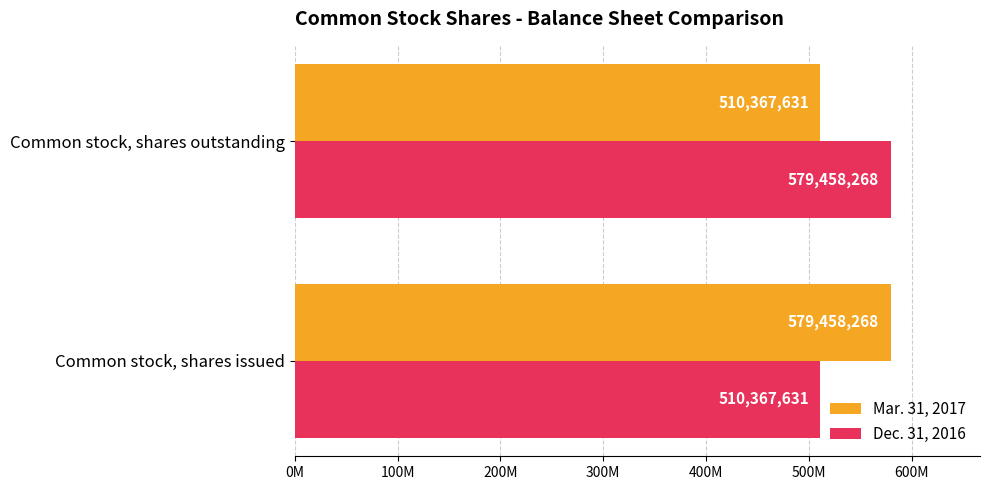

What are all the series names shown in the legend?

Mar. 31, 2017, Dec. 31, 2016